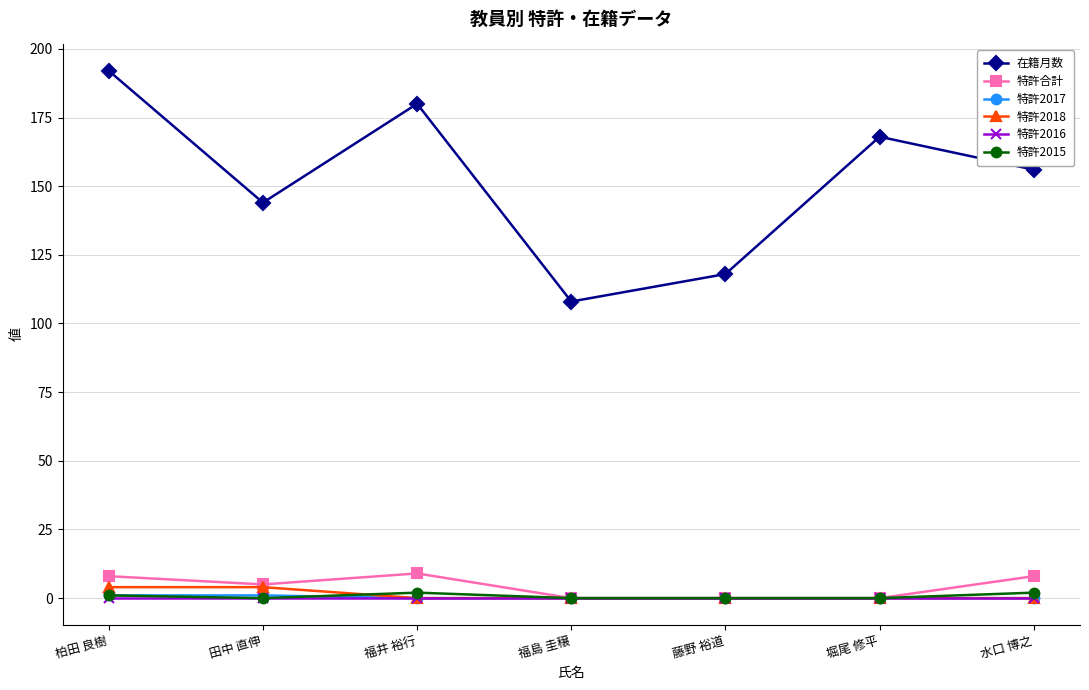

The value of 在籍月数 at 福井 裕行 is 98. True or false?

False